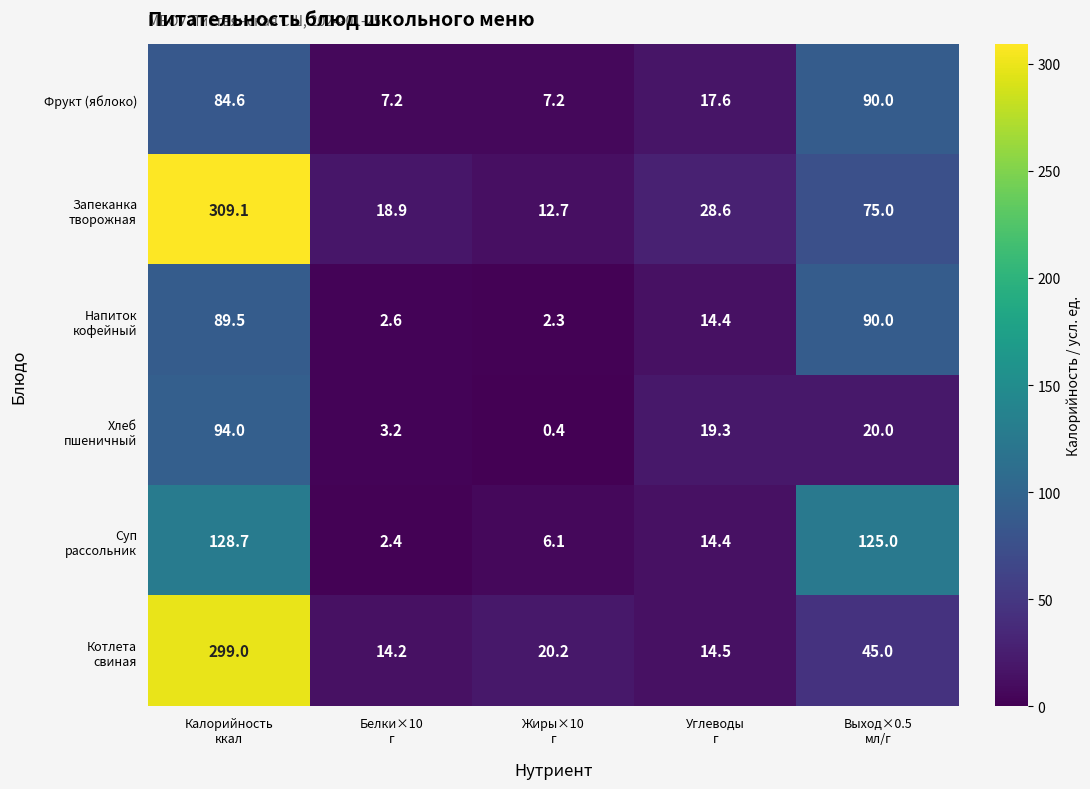

What is the maximum value shown in the chart?

309.1